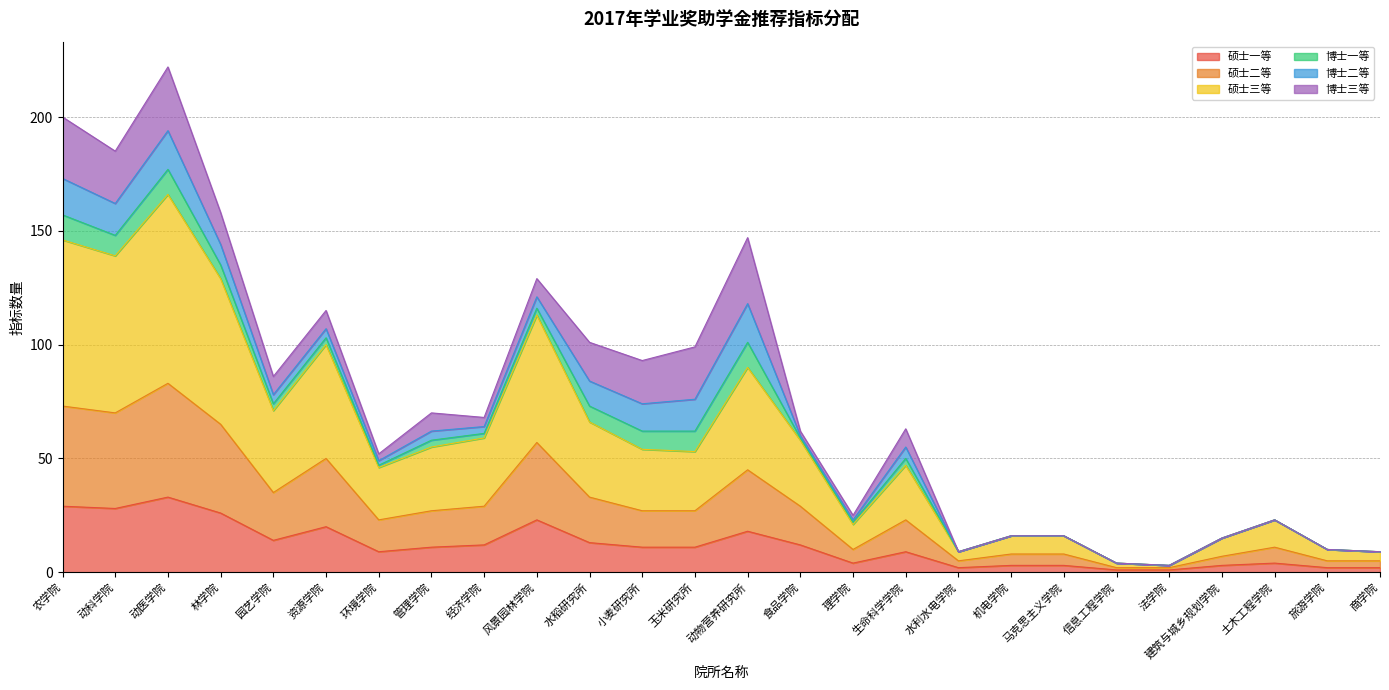

What is the approximate value of 硕士三等 at 经济学院, to the nearest 50?

50